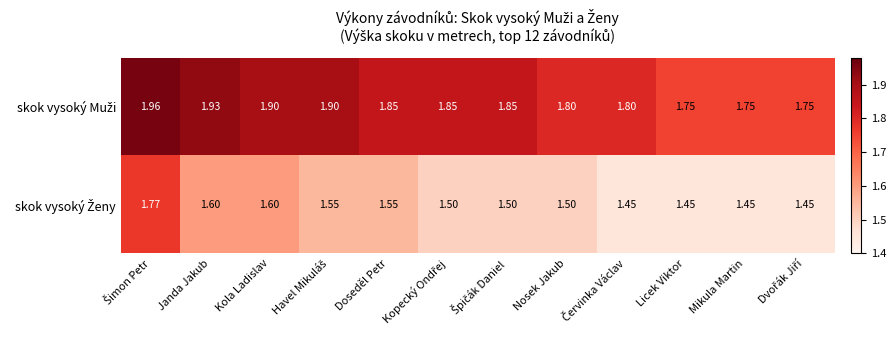

How many categories are shown in the chart?

12